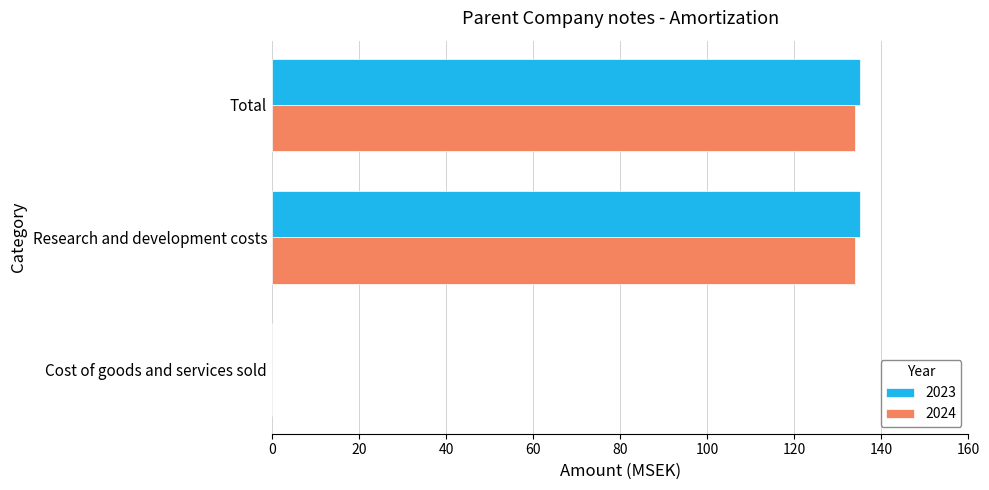

What is the highest value of the 2024 series?

134